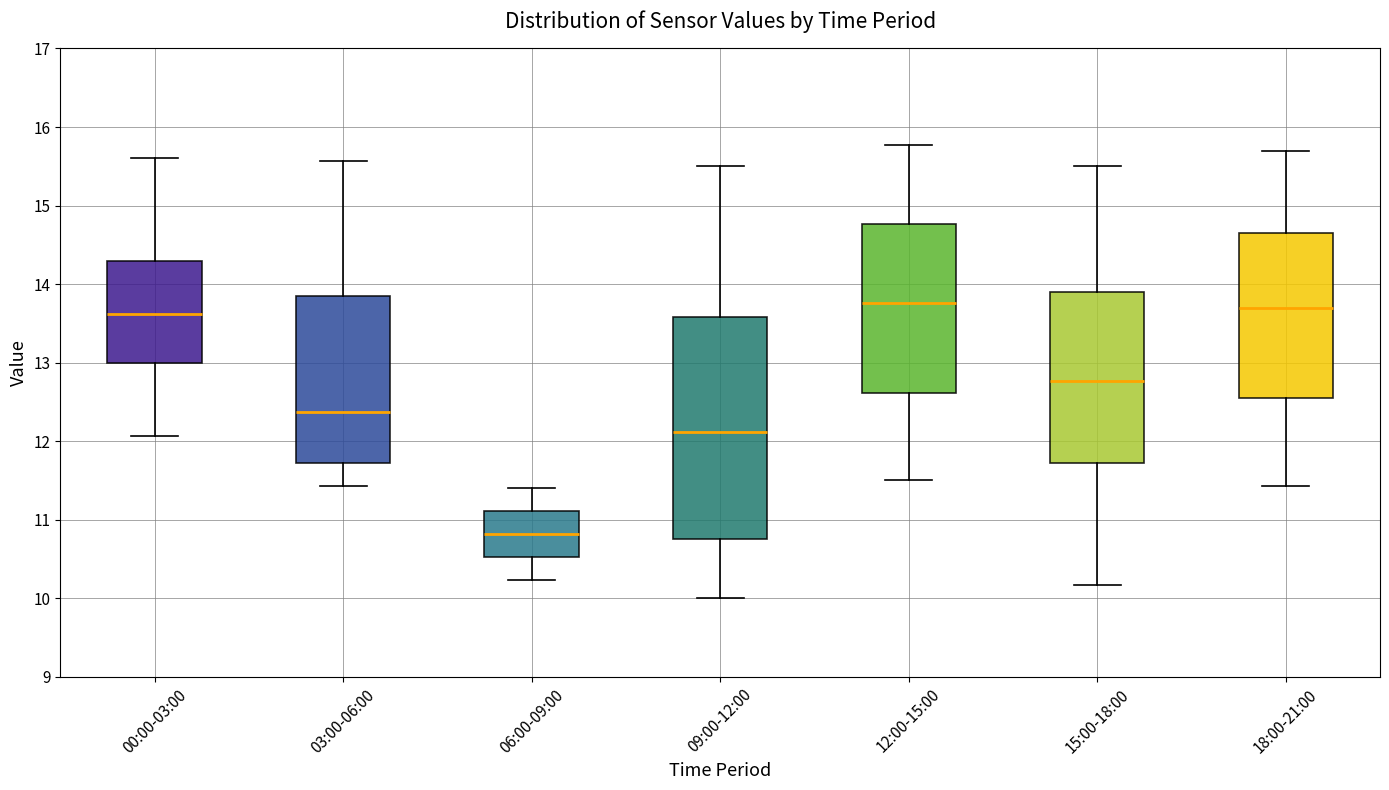

Which box has the lowest median line?

06:00-09:00